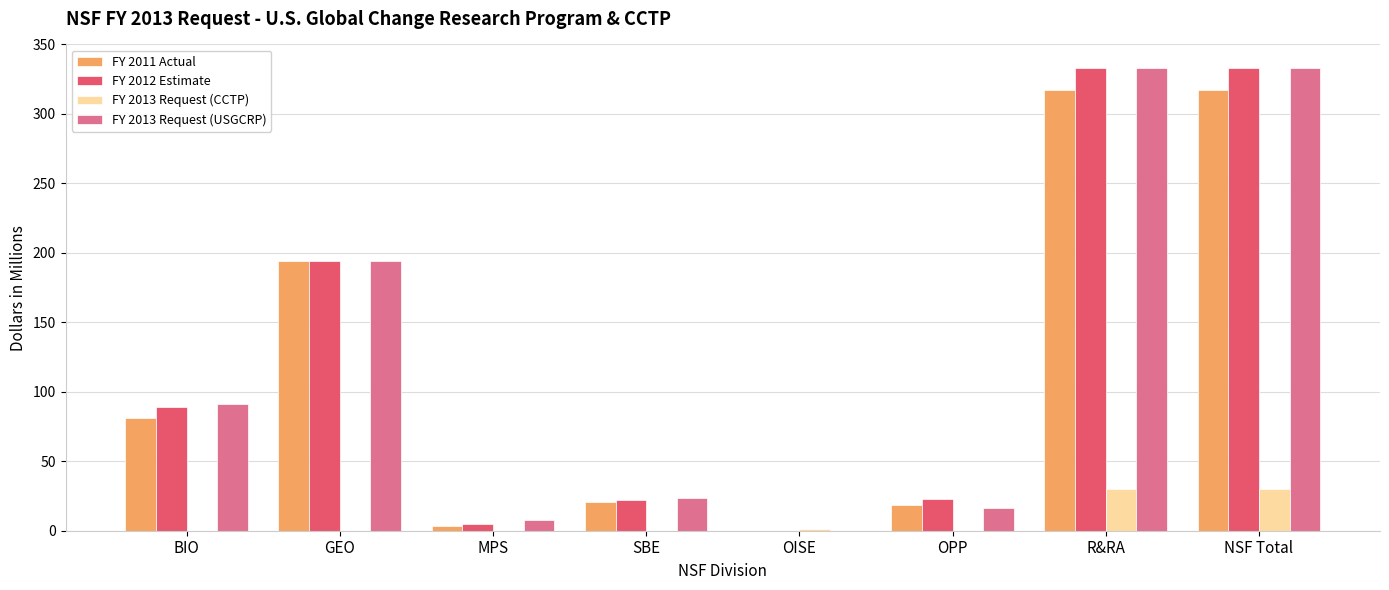

What is the total value across all series at R&RA?

1014.0